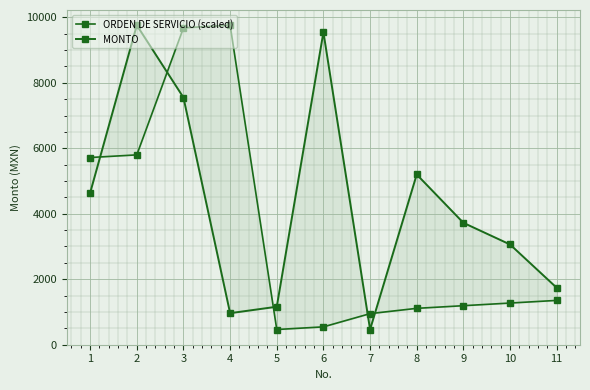

How many times do ORDEN DE SERVICIO (scaled) and MONTO cross each other?

5